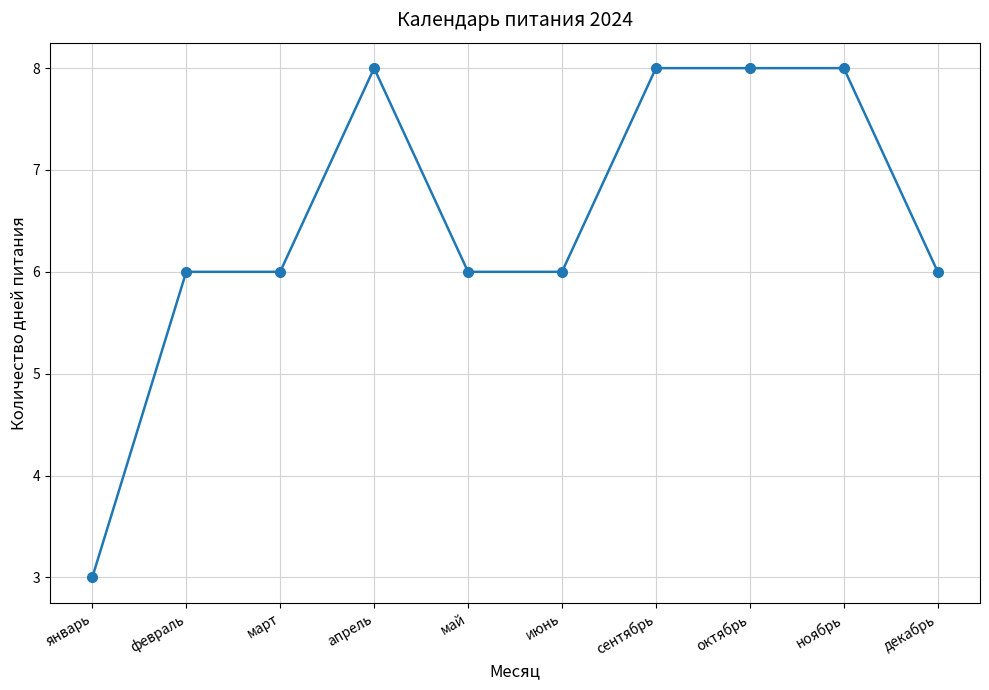

How many data points does each series have?

10